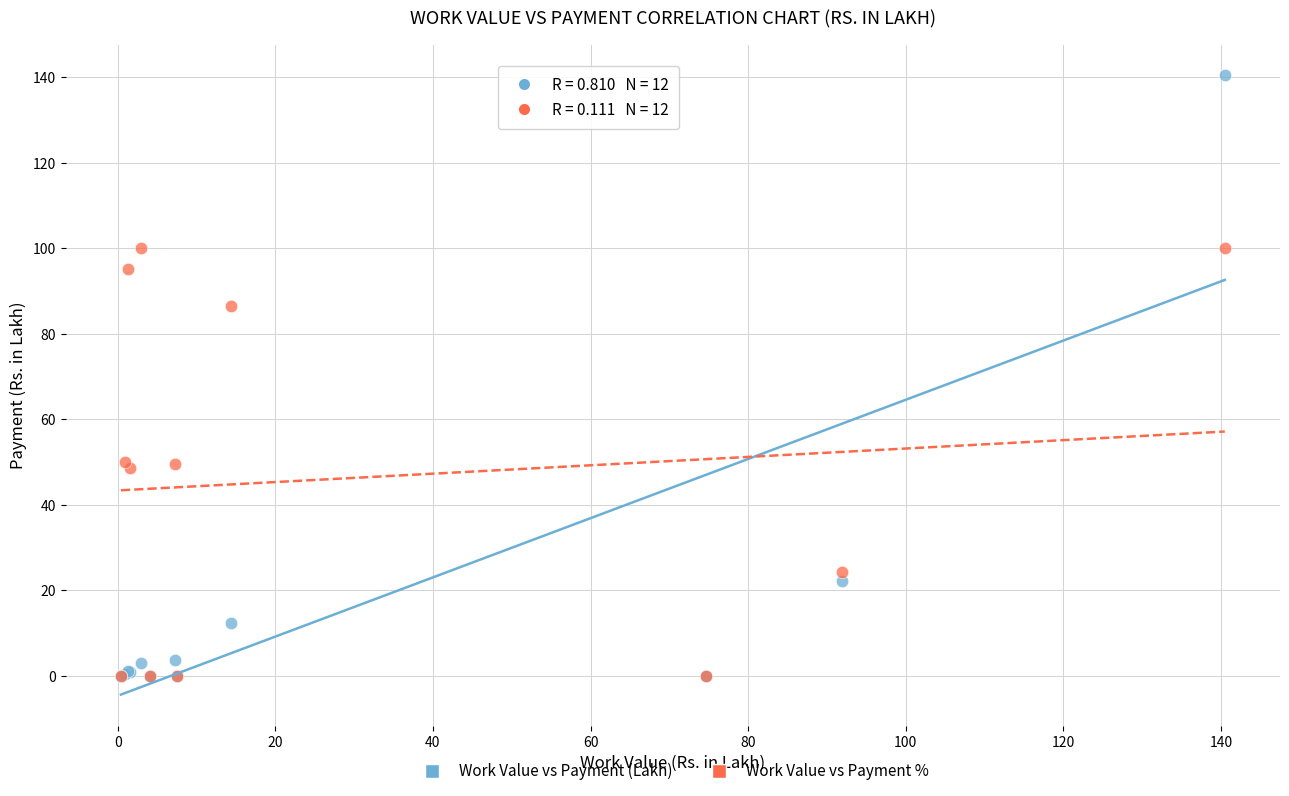

Across all series, what Y value is closest to 70?

86.6